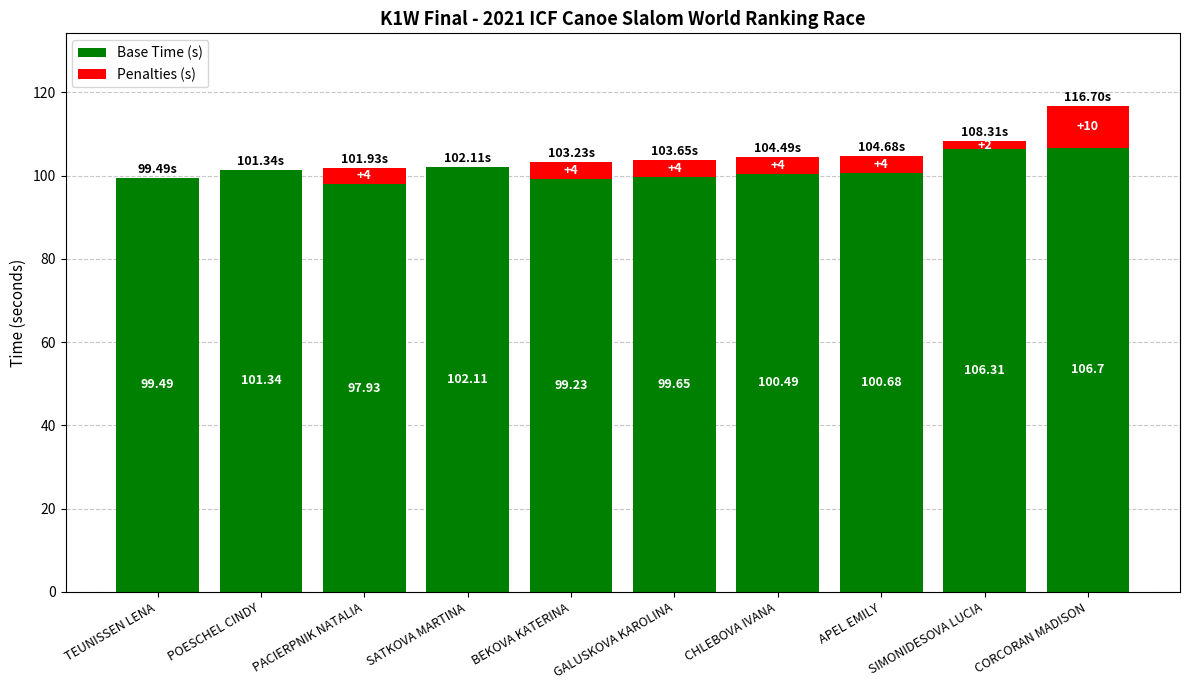

What is the sum of all Base Time (s) values?

1013.9